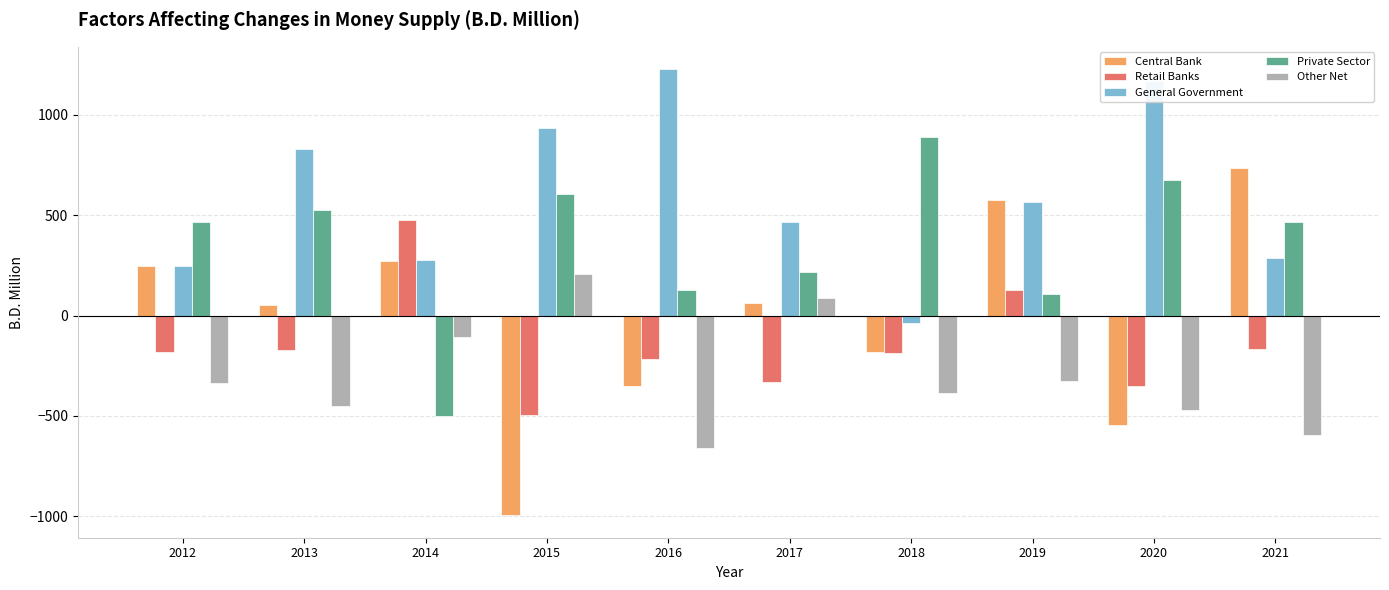

What is the sum of all Other Net values?

-3037.3